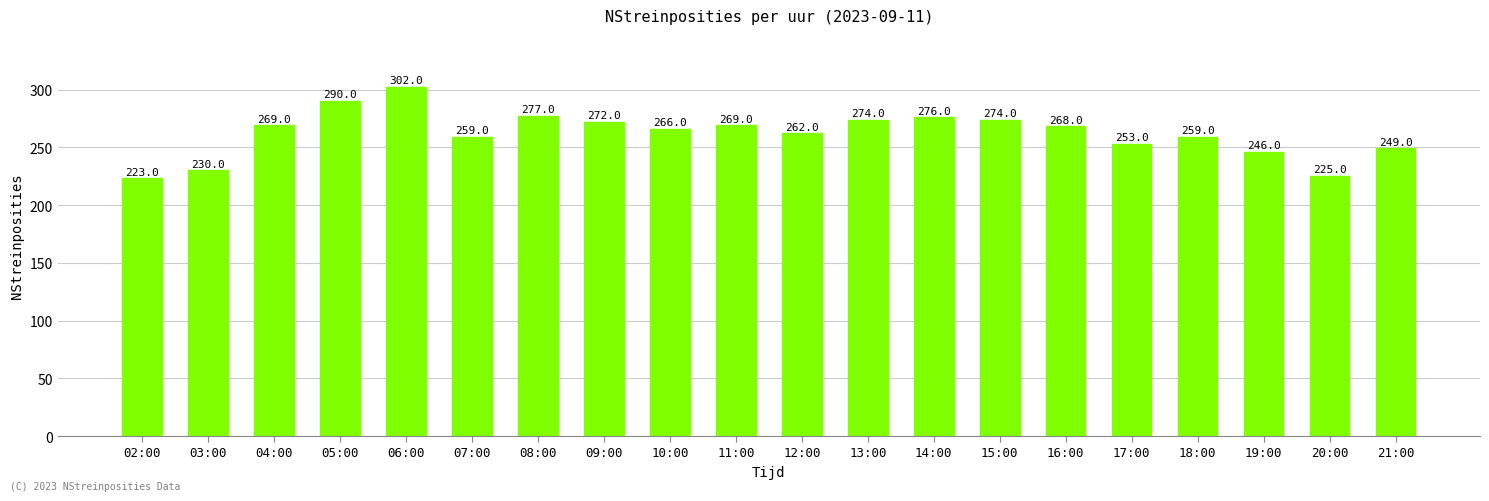

Which has a higher value, 07:00 or 11:00?

11:00